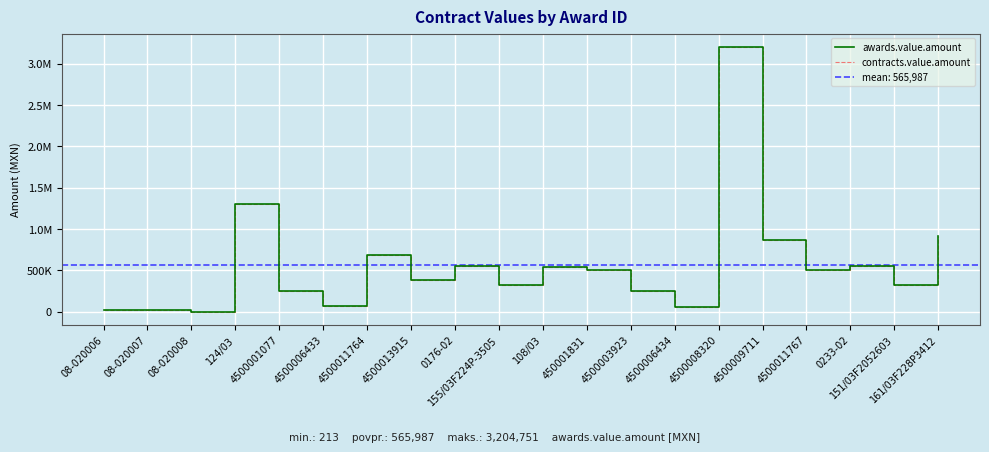

The value of awards.value.amount at 450001831 is 500000.0. True or false?

True